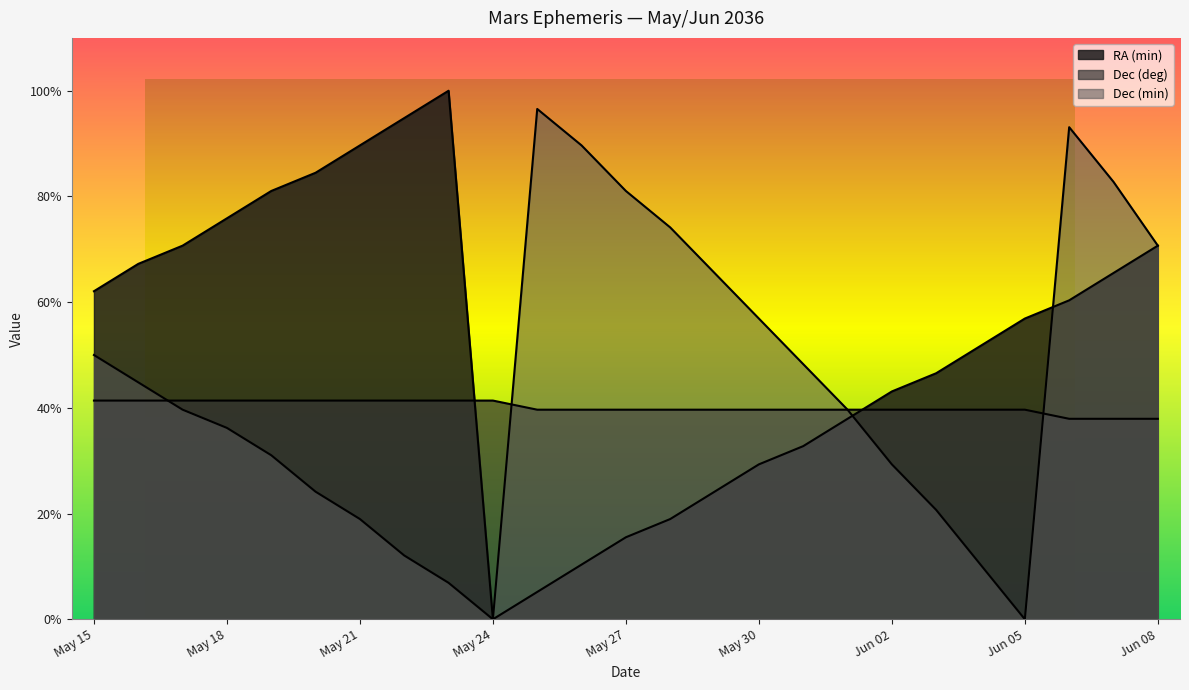

Is the value of Dec (deg) at Jun 08 greater than the value of Dec (min) at May 24?

Yes